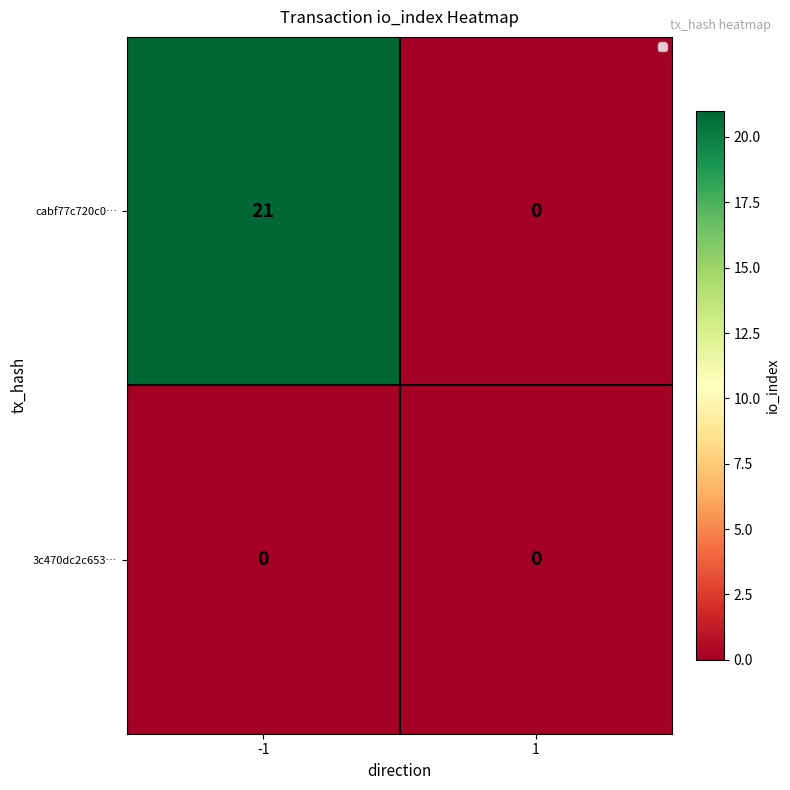

At which category is the sum across all series the highest?

-1